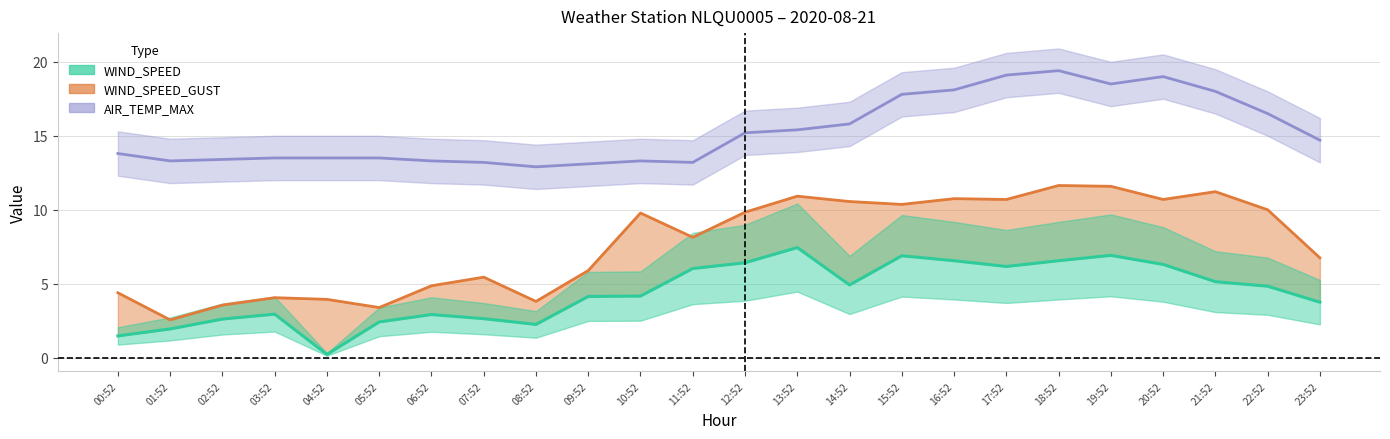

What is the difference between the maximum and minimum values in the WIND_SPEED_GUST series?

9.1